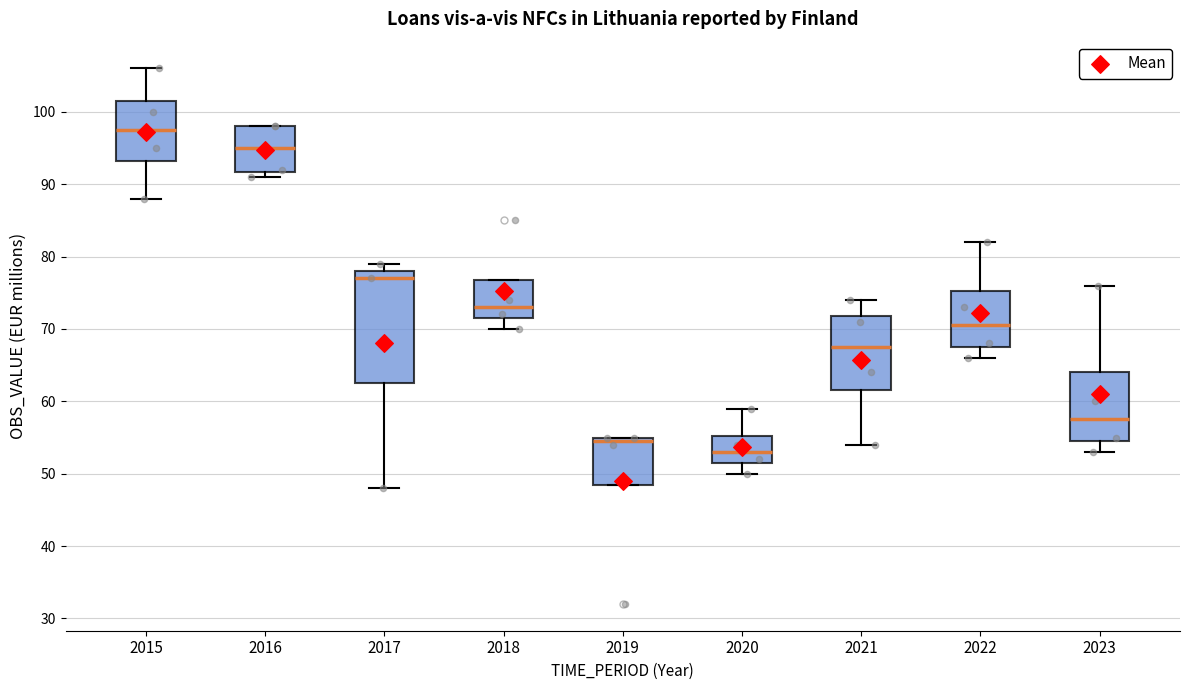

Reading left to right, transcribe this box plot: for each box, give where its median line is, the range the box spans, and where its two whiskers end, as read against the y-axis. The values are not printed on the chart, so give them approximately, as read against the axis.

2015: median 98, box 93 to 102, whiskers 88 to 106
2016: median 95, box 92 to 98, whiskers 91 to 98
2017: median 77, box 63 to 78, whiskers 48 to 79
2018: median 73, box 72 to 77, whiskers 70 to 77
2019: median 55 (just below the box's upper edge), box 49 to 55, whiskers 49 to 55
2020: median 53, box 52 to 55, whiskers 50 to 59
2021: median 68, box 62 to 72, whiskers 54 to 74
2022: median 71, box 68 to 75, whiskers 66 to 82
2023: median 58, box 55 to 64, whiskers 53 to 76